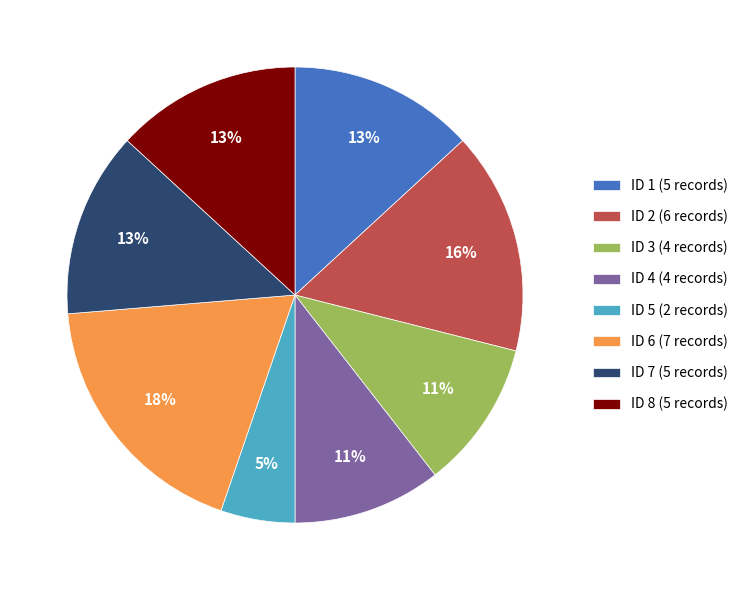

To the nearest percent, what portion does ID 4 (4 records) represent?

11%